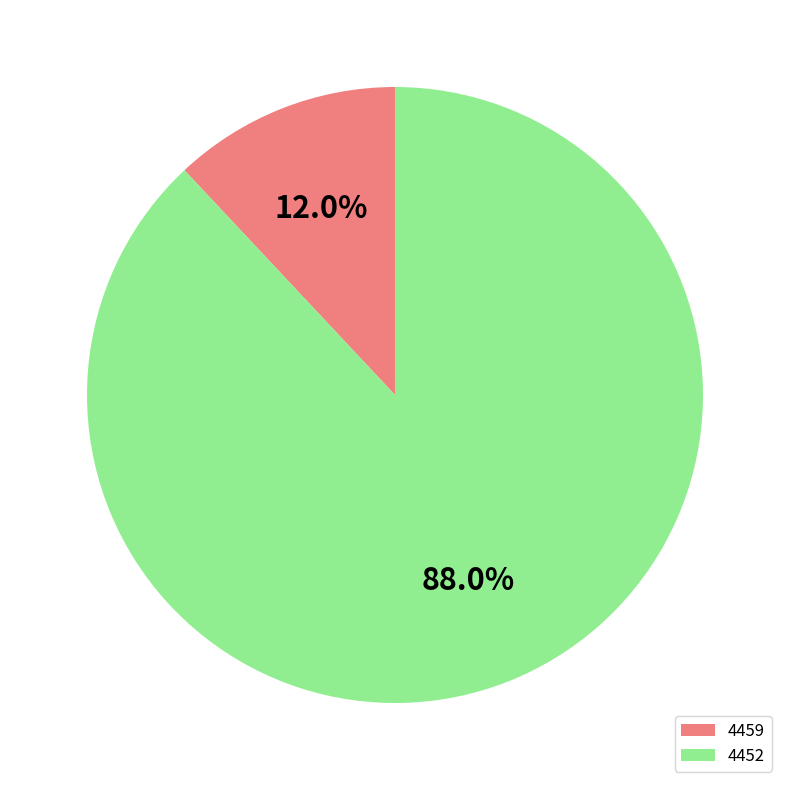

Count the number of slices in the pie.

2